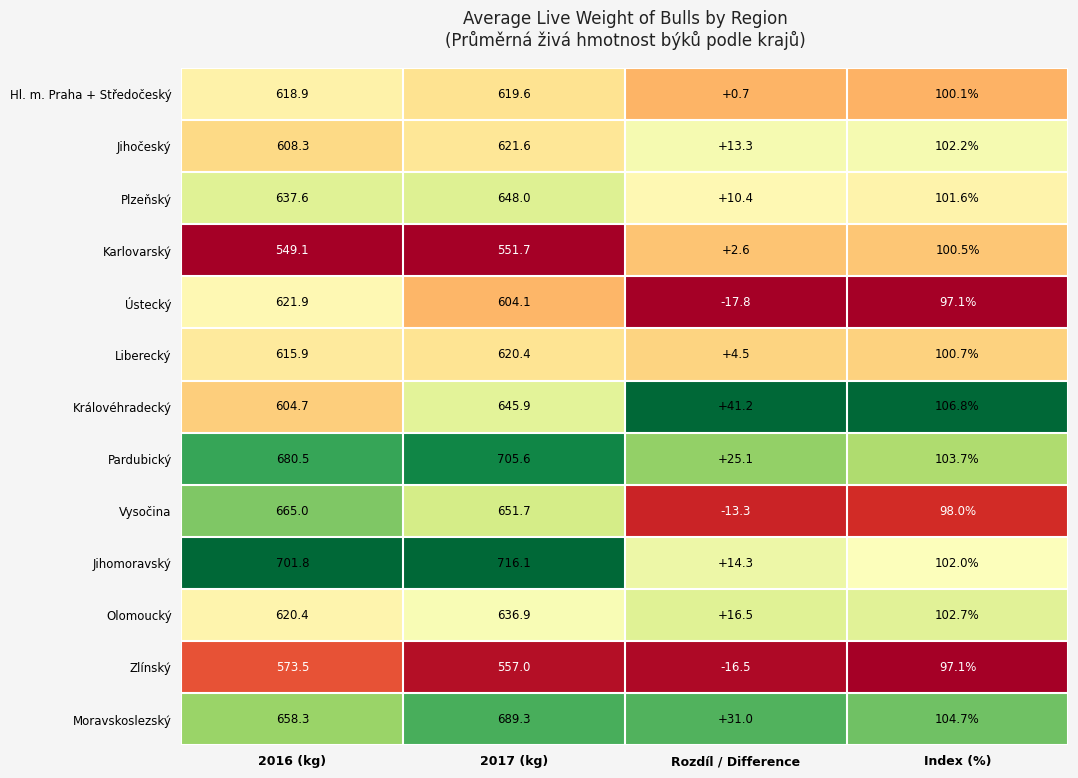

At which label does Ústecký first exceed 604?

2016 (kg)